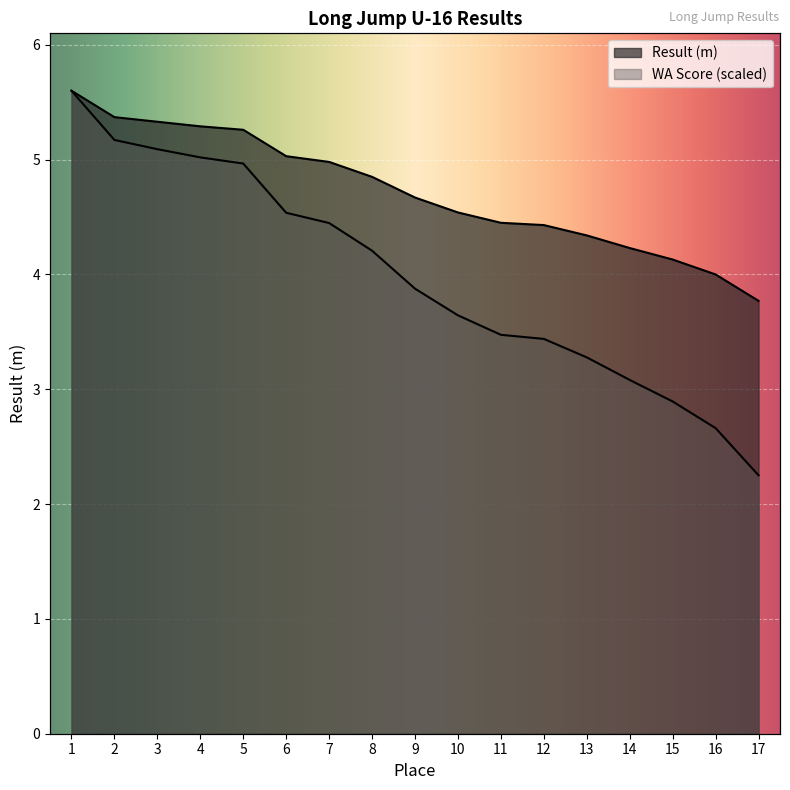

List the series in order of their overall mean, lowest first.

WA Score, Result (m)